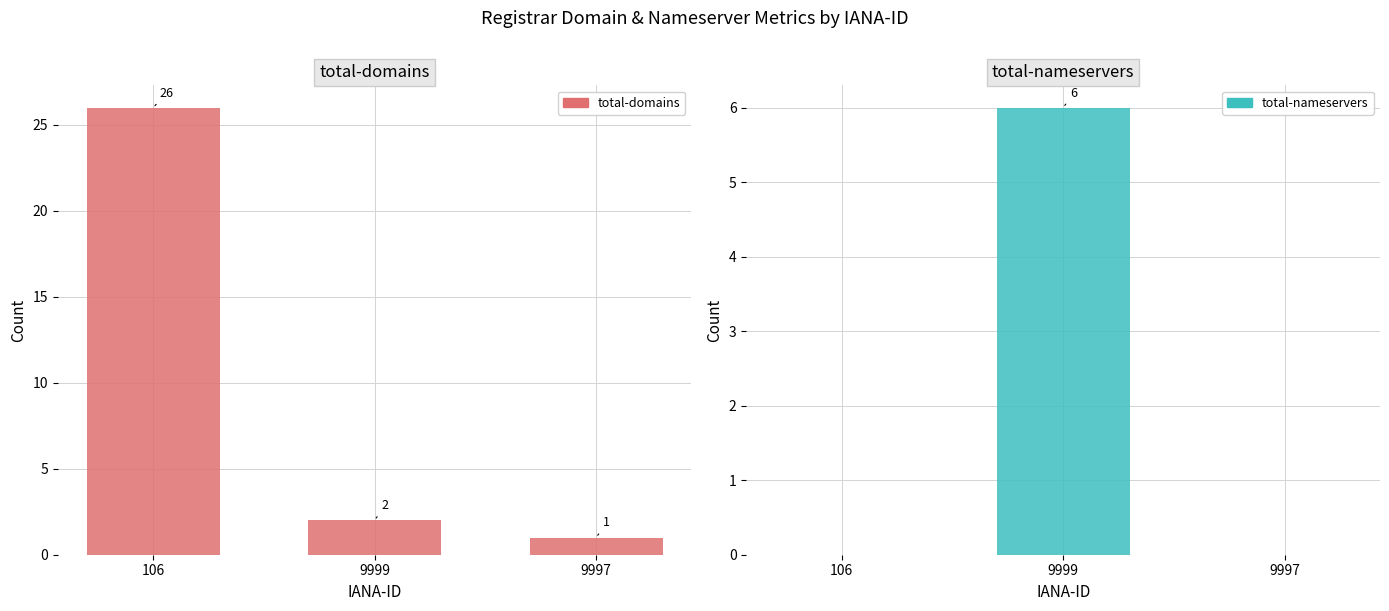

At how many categories does at least one series exceed 11?

1